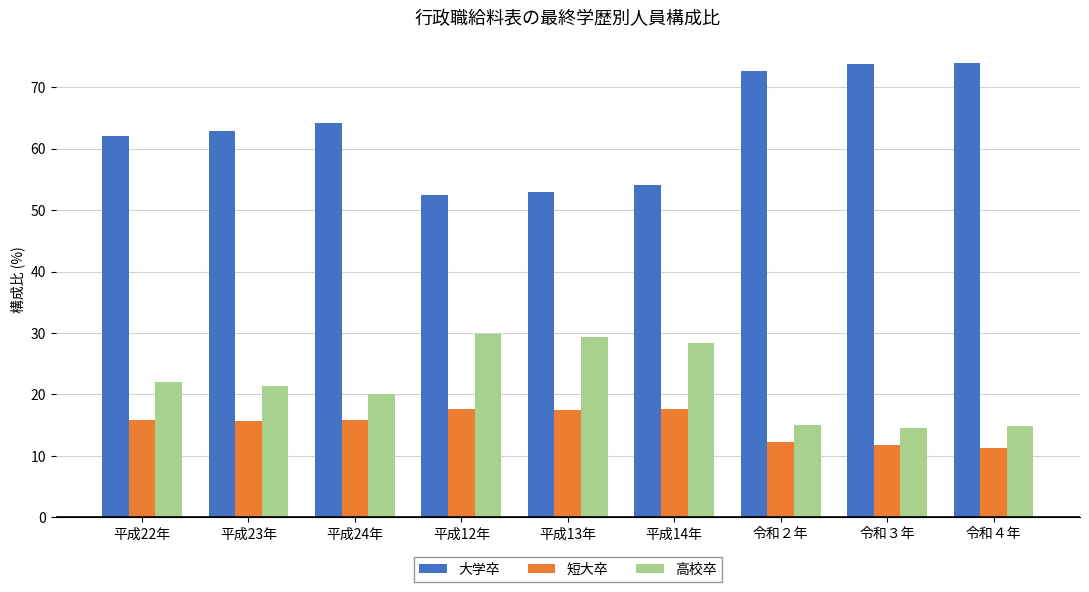

What is the label of the 8th bar from the right?

平成23年